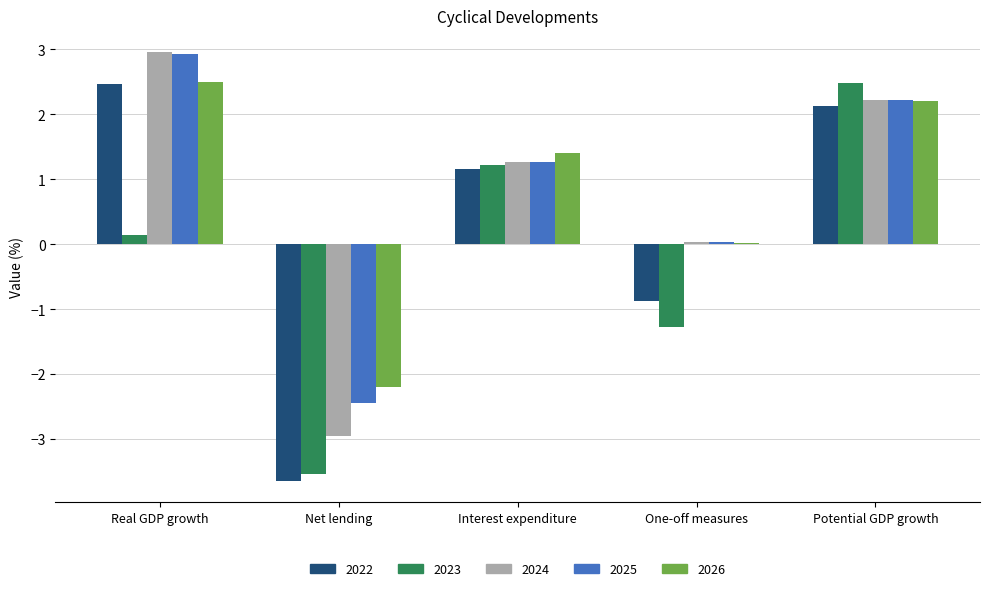

How many values in 2024 are above zero?

4